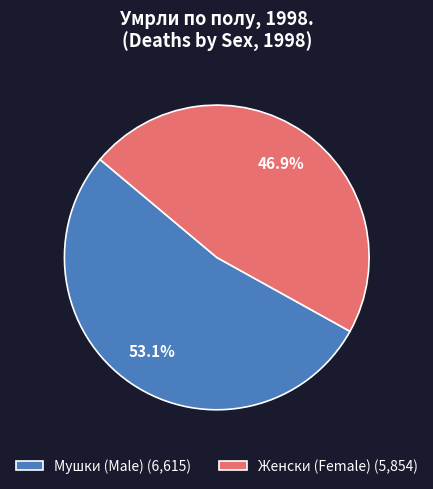

What percentage do Женски (Female) and Мушки (Male) together represent?

100.0%